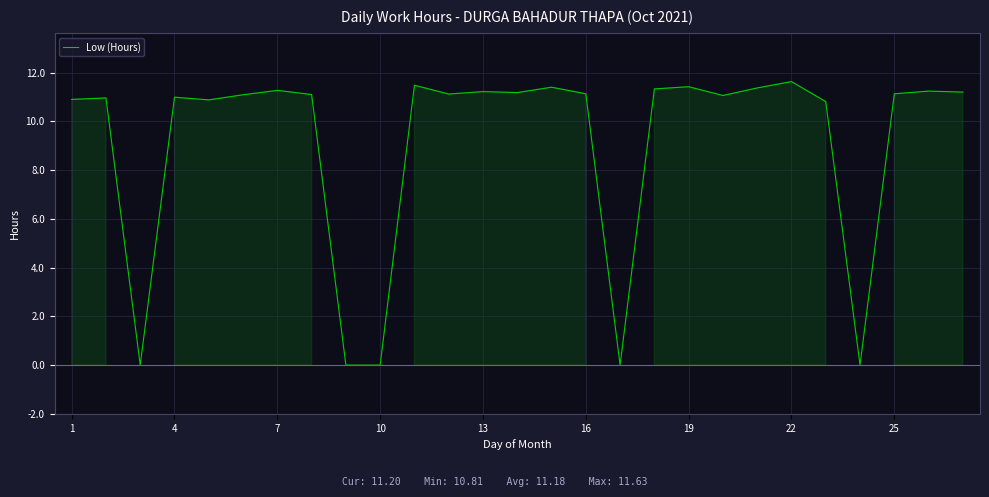

What is the difference between the maximum and minimum values?

11.6